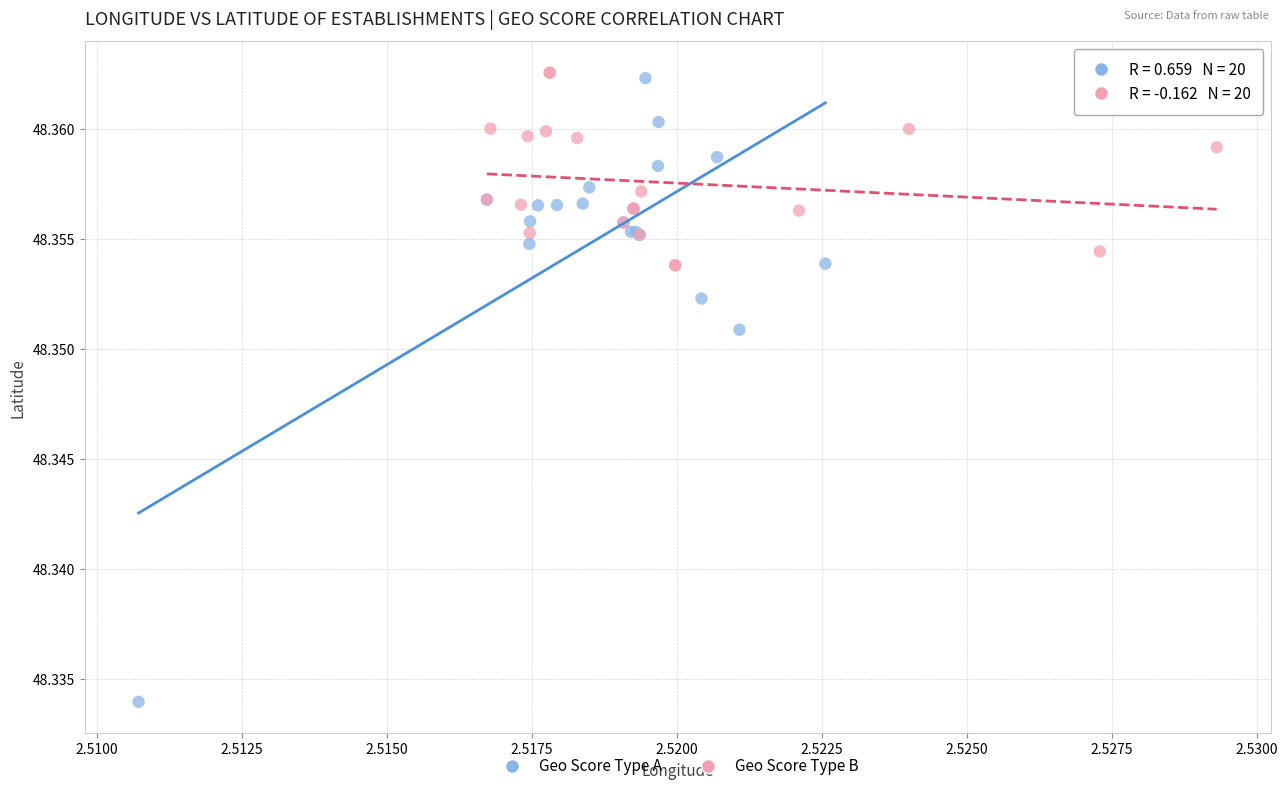

Which series has the largest Y range (max minus min)?

Geo Score Type A